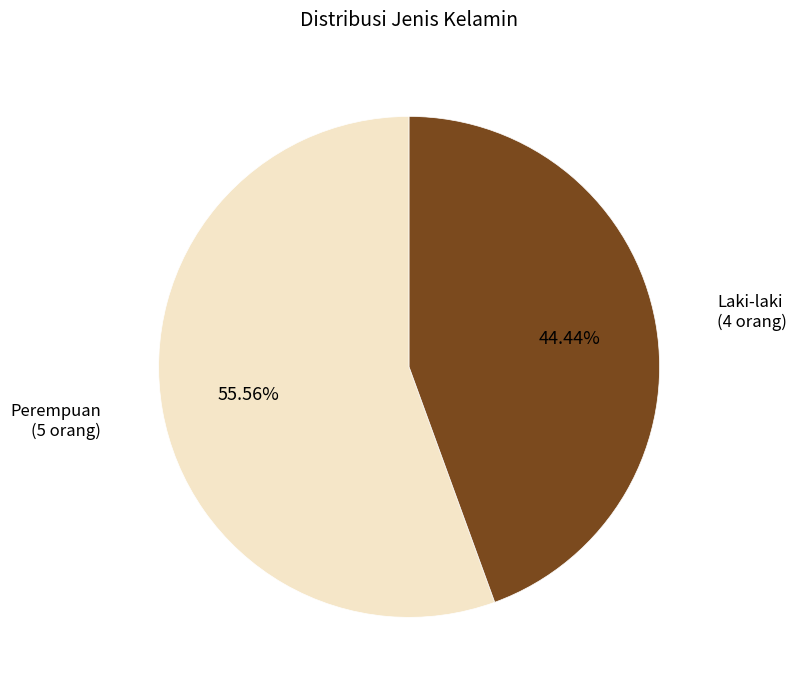

Combined, what portion of the pie is Laki-laki and Perempuan?

100.0%